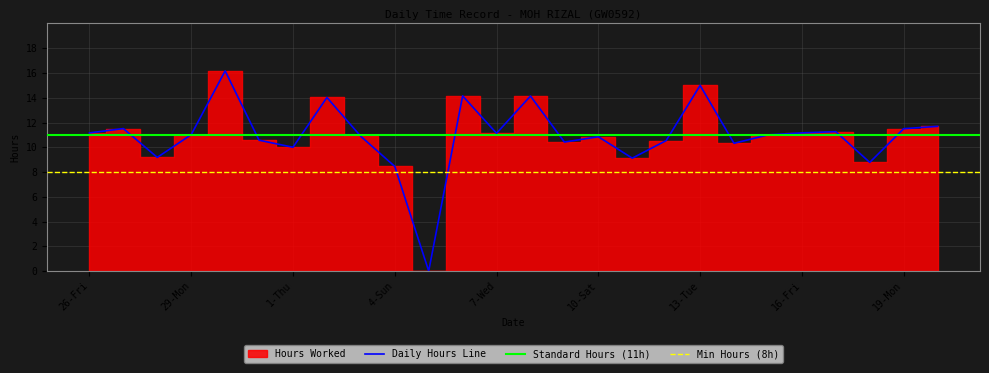

Where is the data nearest to the value 8?

4-Sun